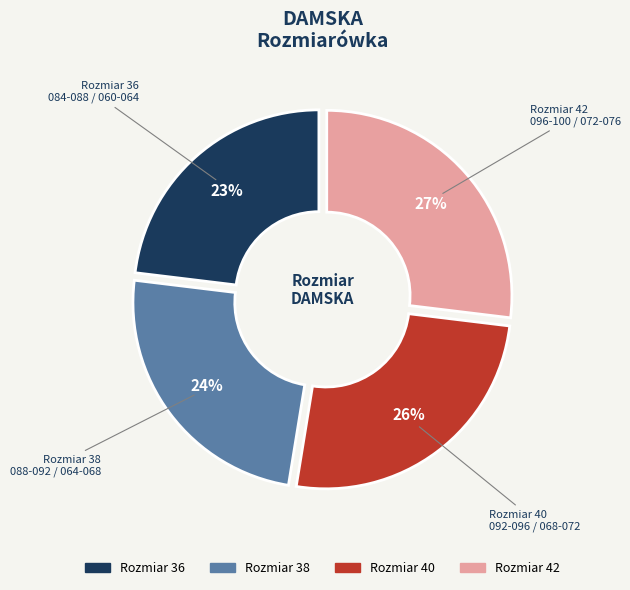

Rank the categories by value from lowest to highest.

36 (084-088 / 060-064), 38 (088-092 / 064-068), 40 (092-096 / 068-072), 42 (096-100 / 072-076)